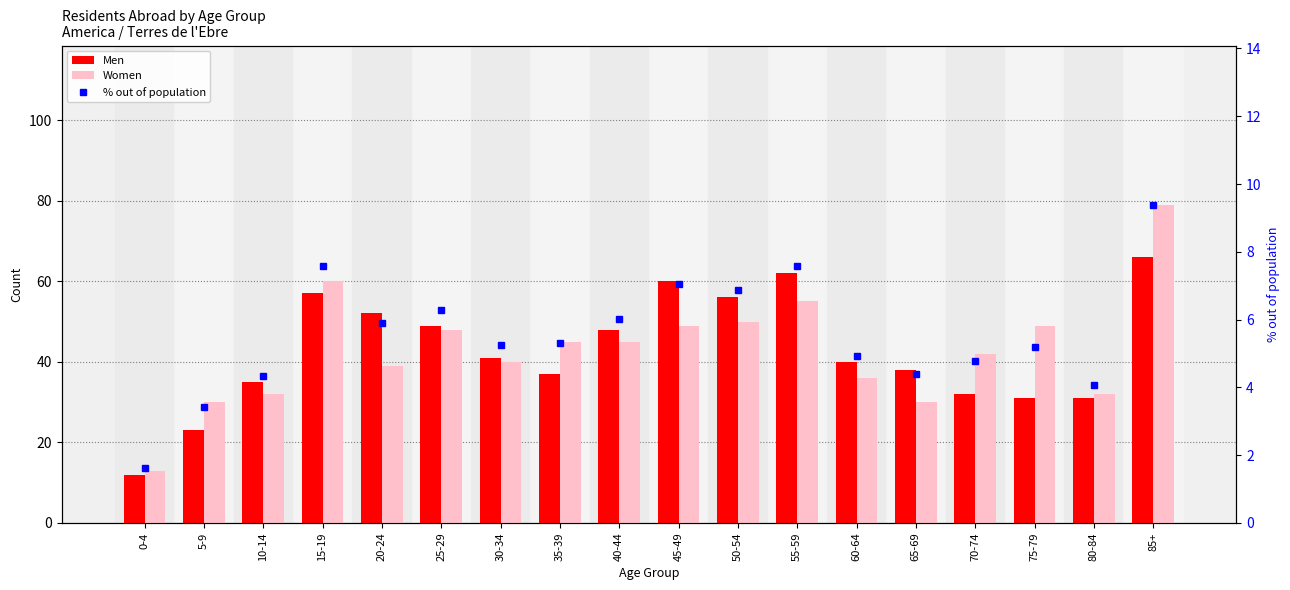

Rank the series by their maximum value, from highest to lowest.

Women, Men, % out of population